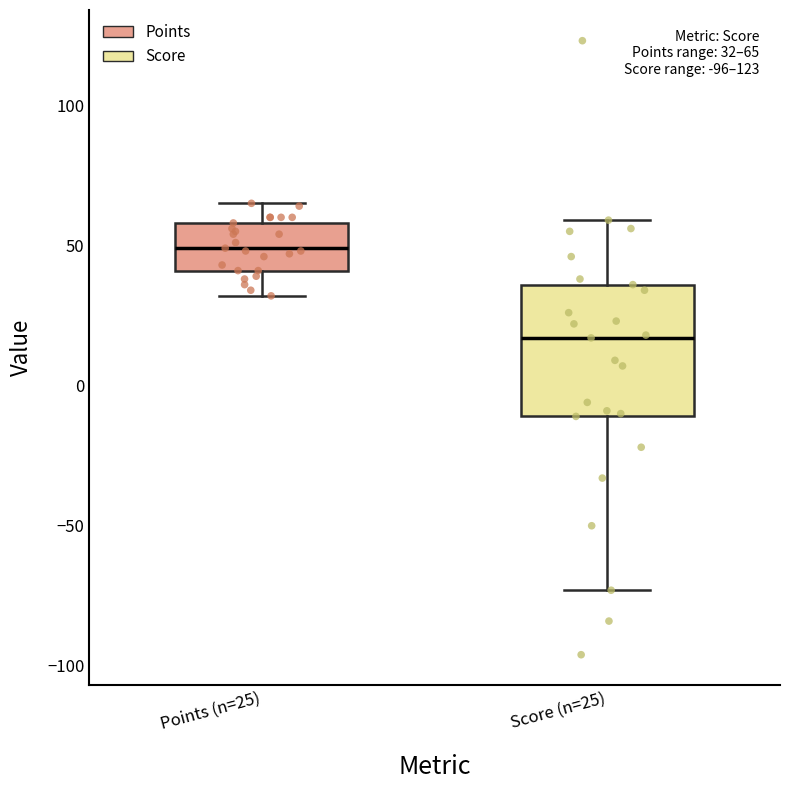

Which box's median line is the lowest?

Score (n=25)